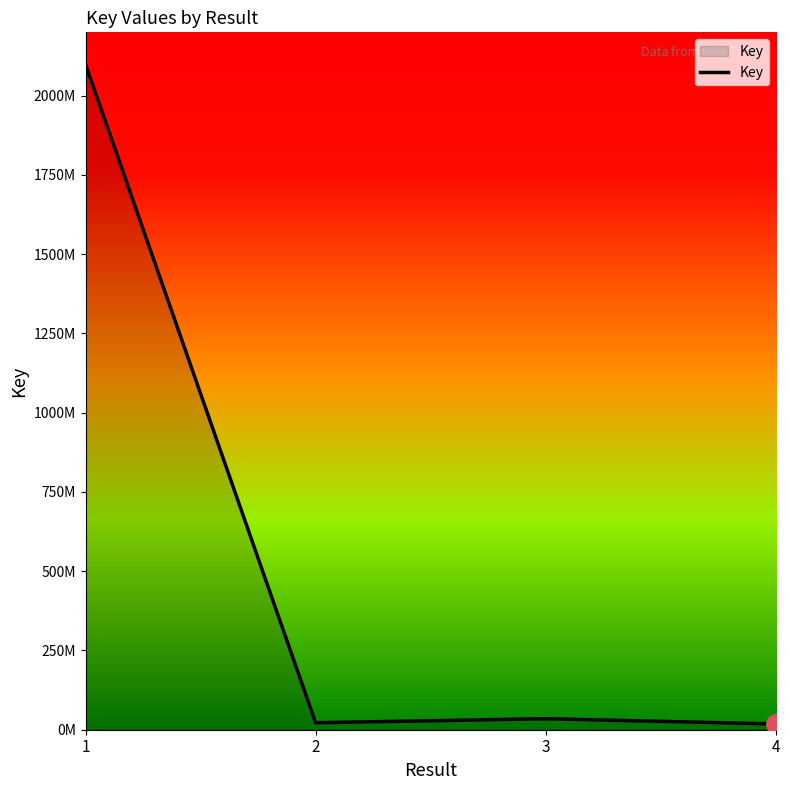

Is this an area chart (filled region under the line)?

Yes